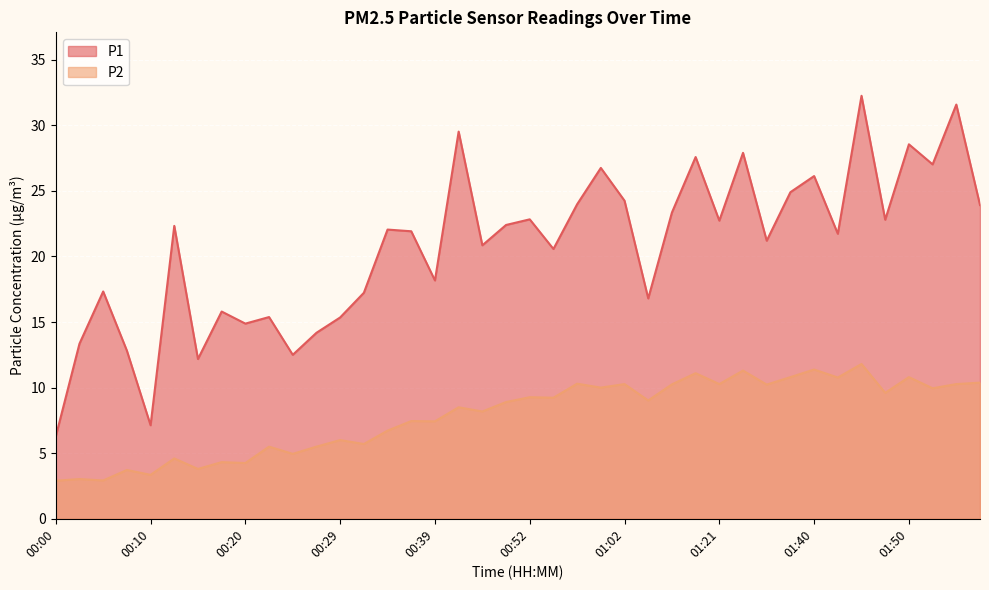

The P1 series shows 28.6 at 01:50. True or false?

True